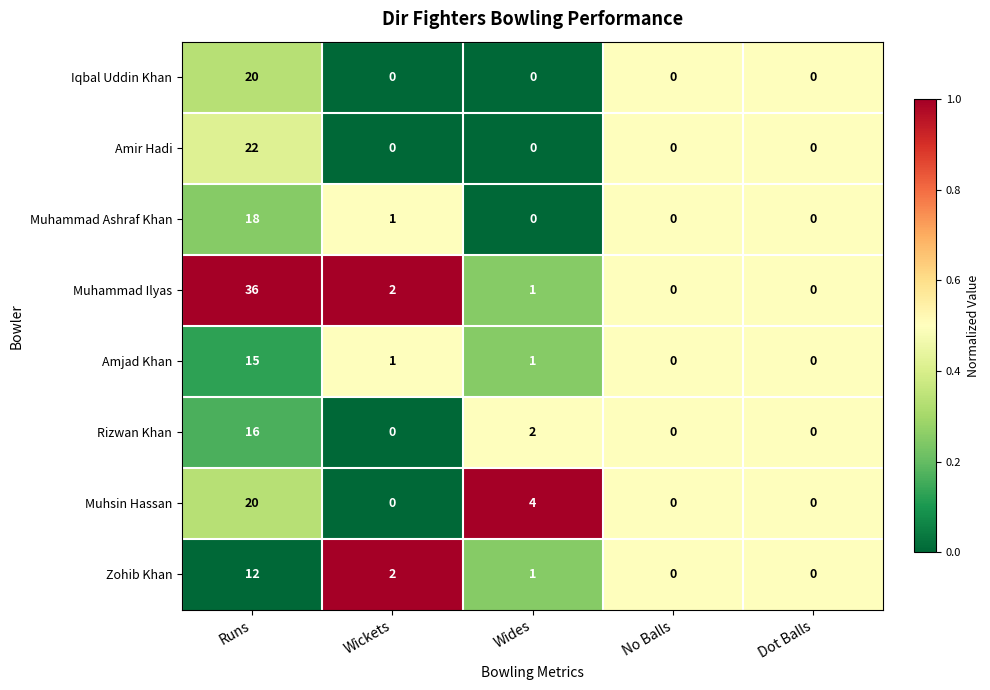

True or false: Muhsin Hassan has a value of 0 at No Balls.

True